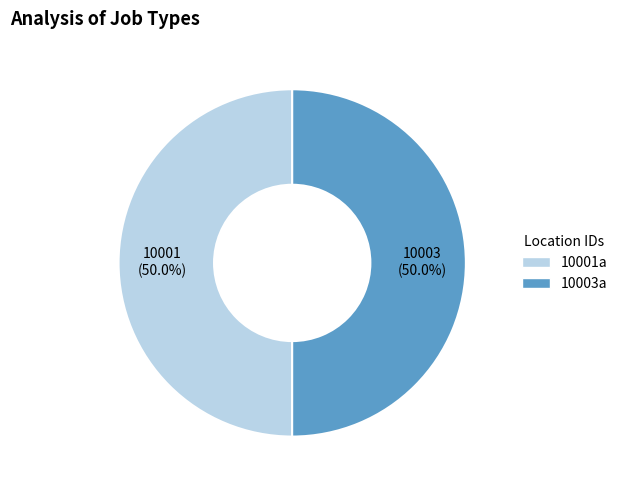

Approximately how many times larger is the value at 10003a compared to 10001a?

1.0